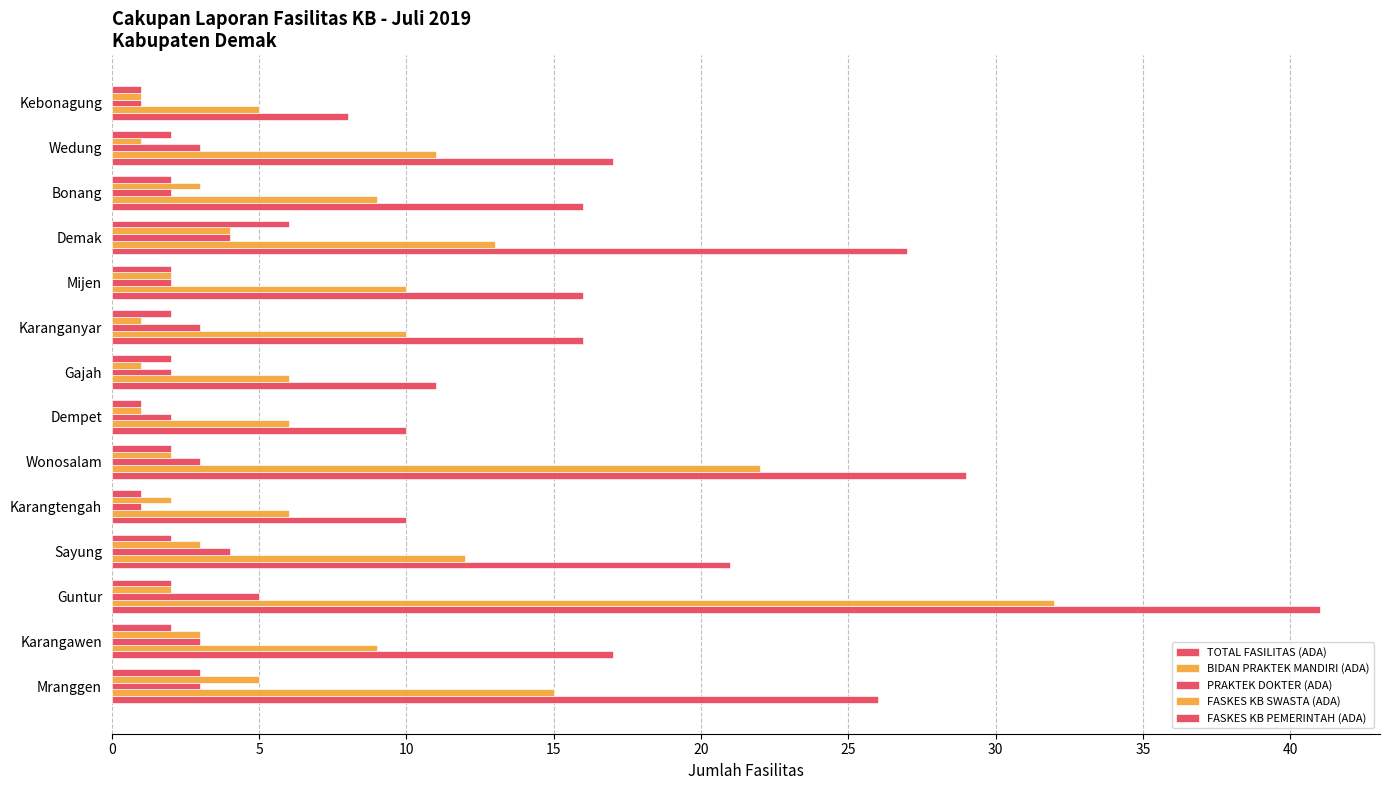

How many data points does each series have?

14